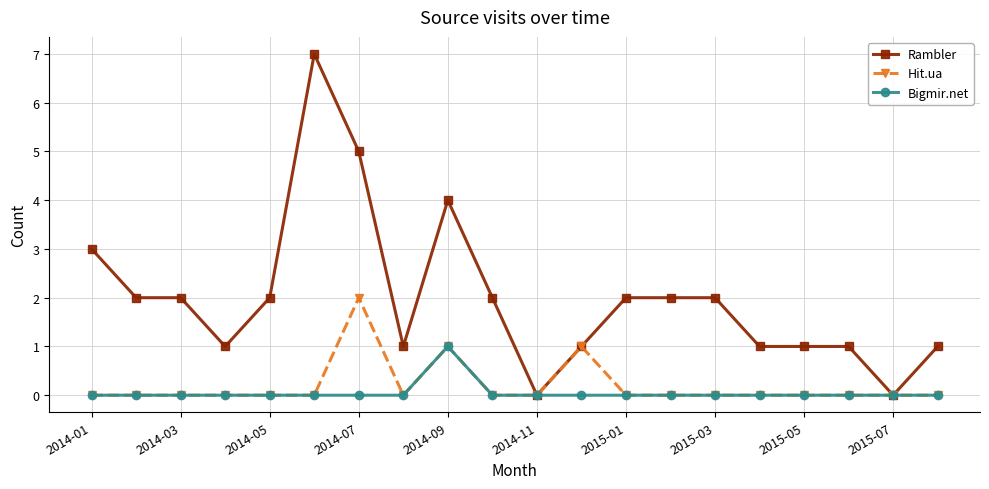

List the series in order of their peak value, lowest first.

Bigmir.net, Hit.ua, Rambler